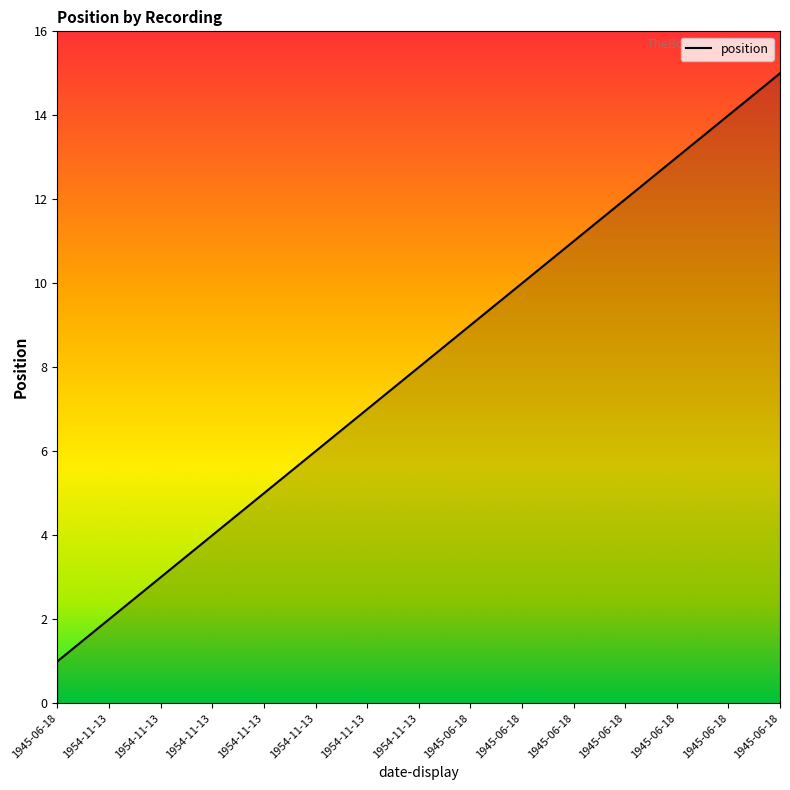

How many lines are shown in the chart?

1